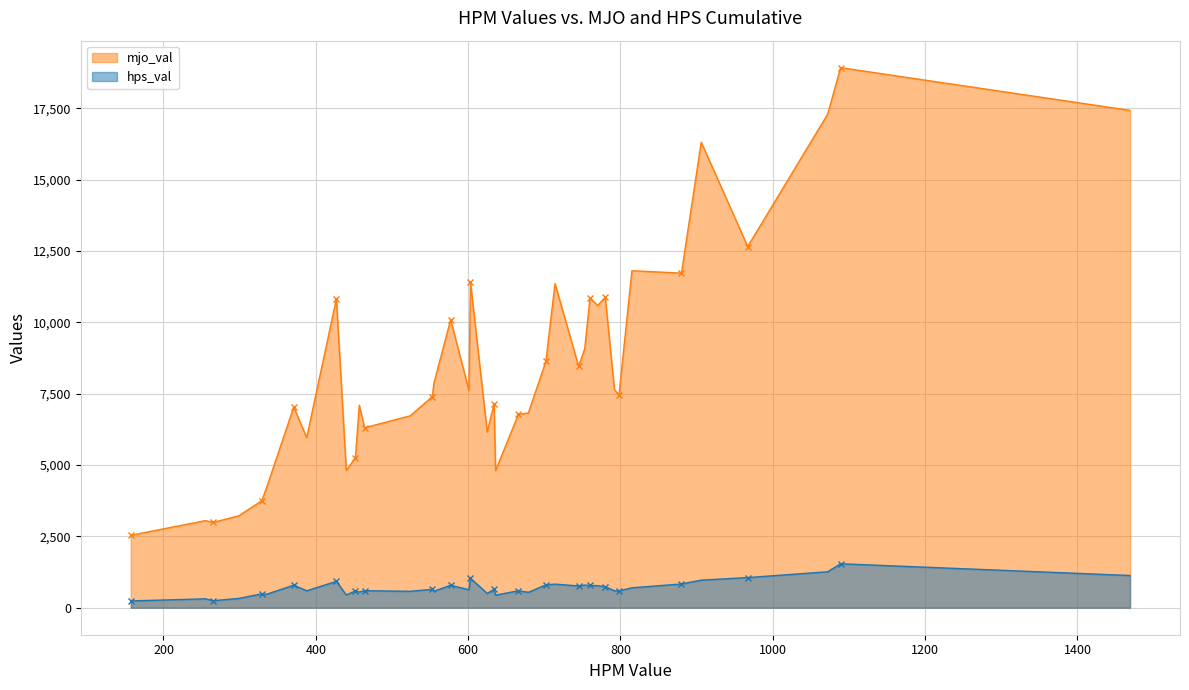

True or false: mjo_val and hps_val cross at least once.

False